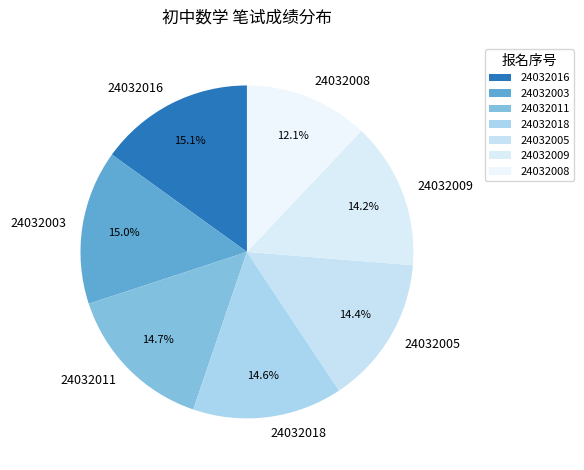

What is the smallest slice in the pie chart?

24032008